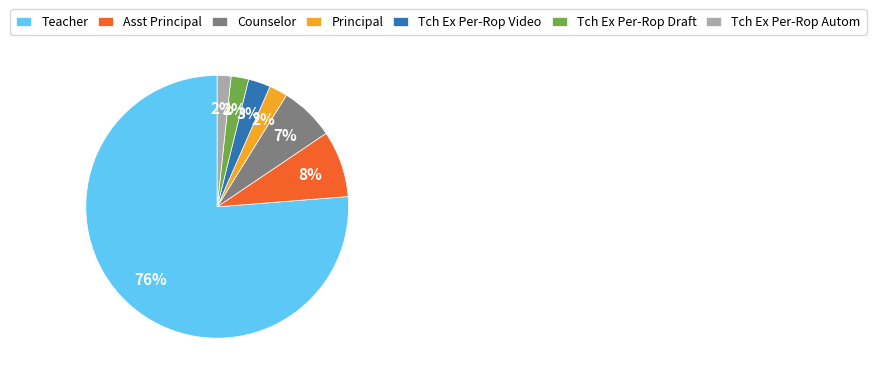

To the nearest percent, what is the average slice percentage?

14%